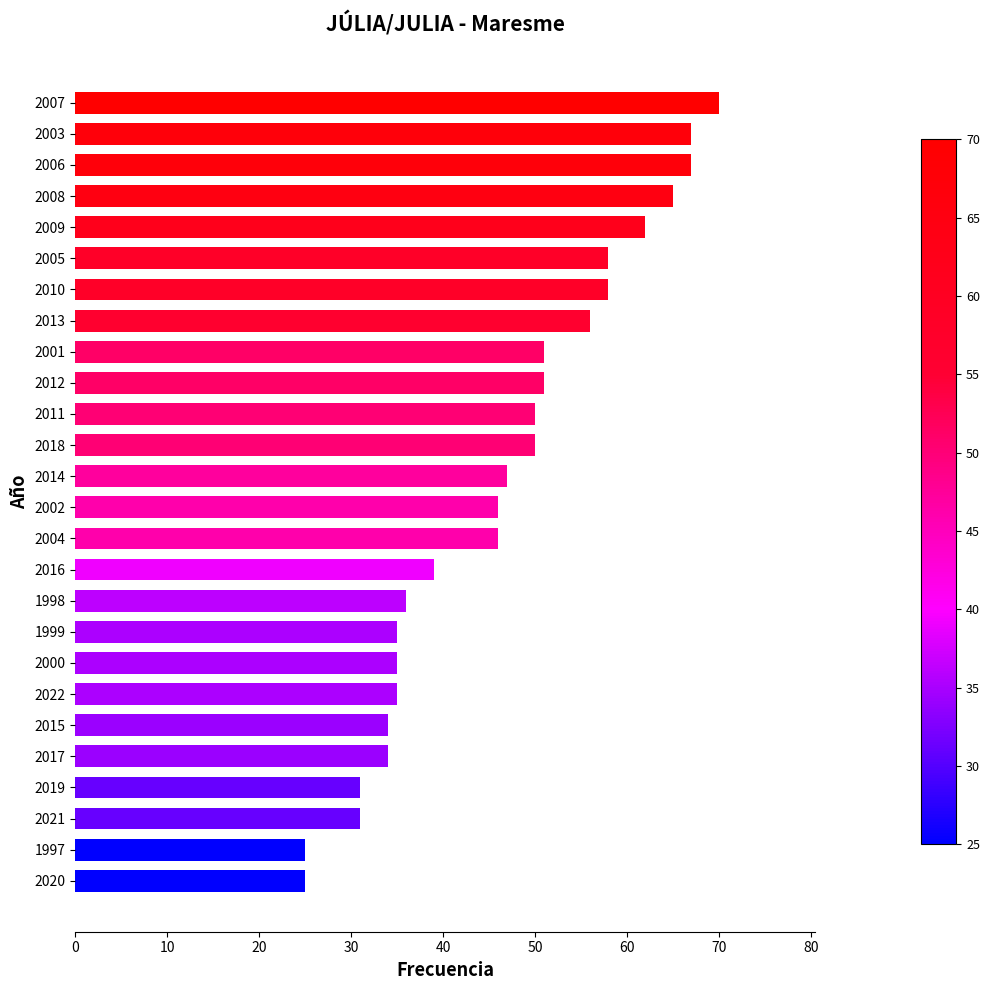

What is the smallest value displayed?

25